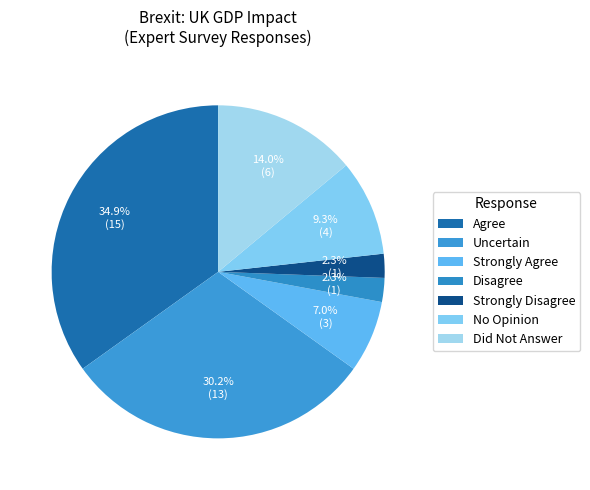

Which has a higher value, Agree or Strongly Disagree?

Agree